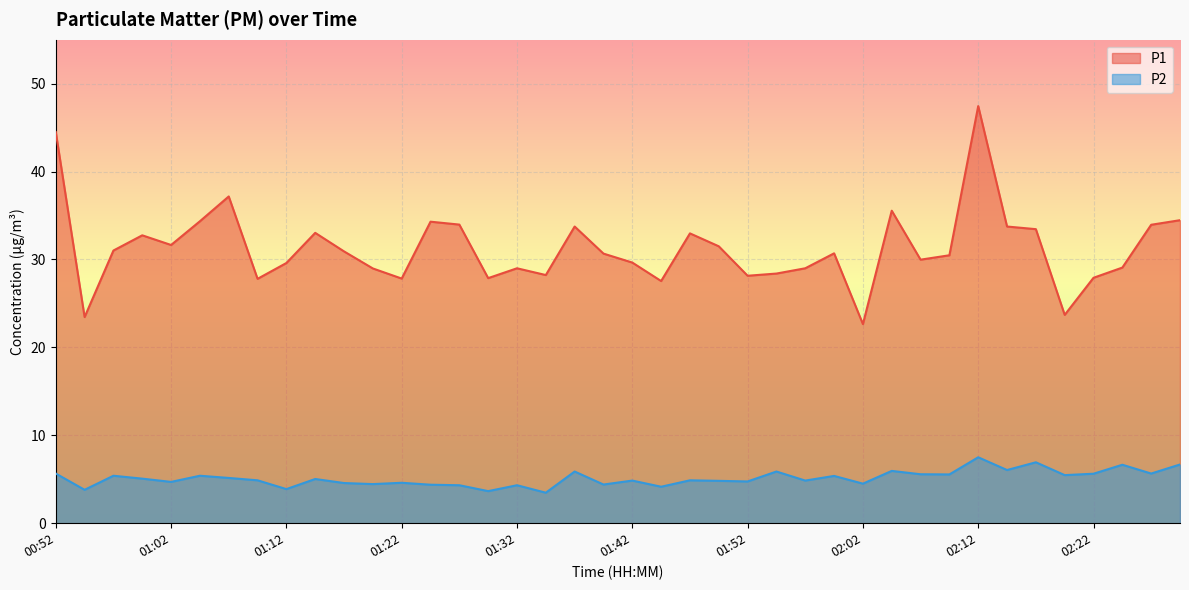

True or false: P2 and P1 cross at least once.

False